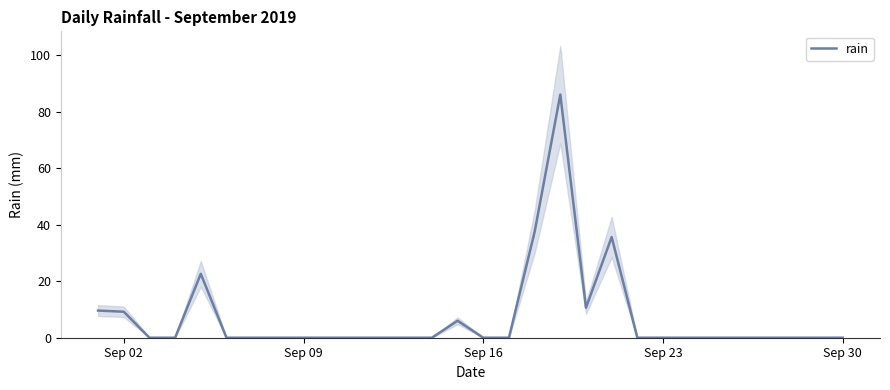

True or false: rain has a value of 0.0 at Sep 23.

True